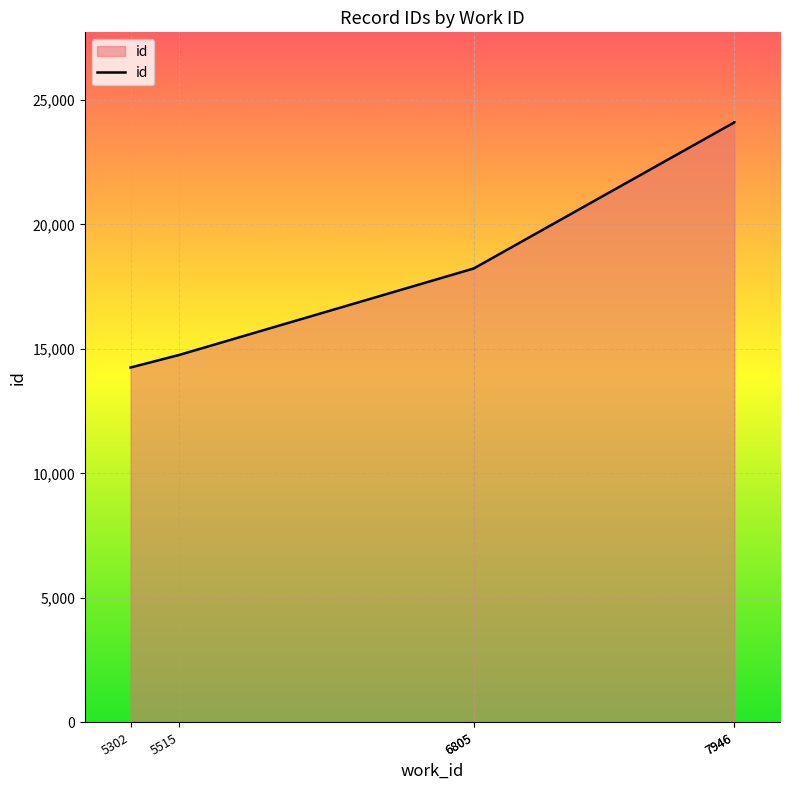

Approximately how many times larger is the value at 7946 compared to 7946?

1.0